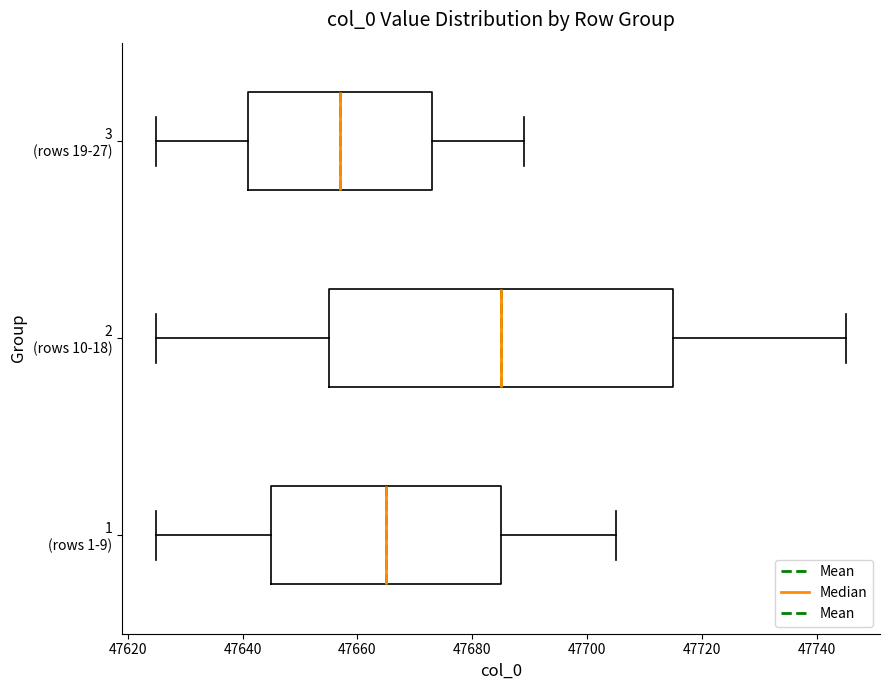

Which box's median line is the furthest to the left?

3 (rows 19-27)